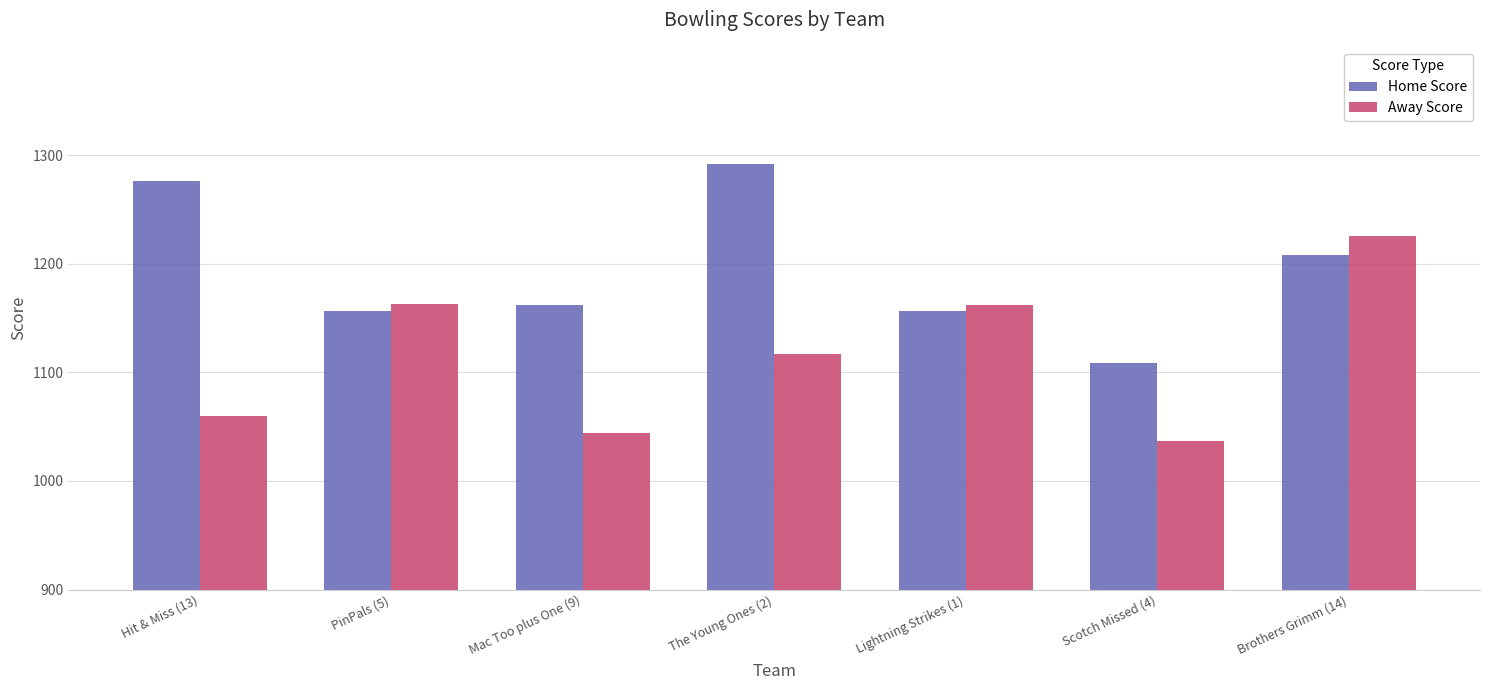

At which label does Home Score reach its peak?

The Young Ones (2)